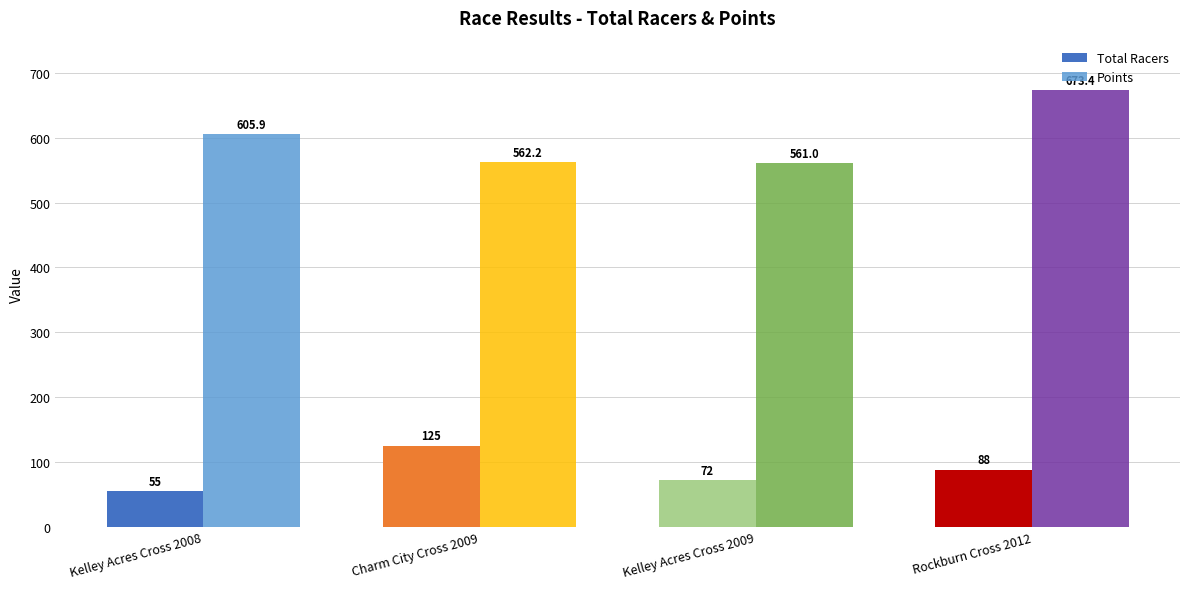

Which series has the largest range (max minus min)?

Points